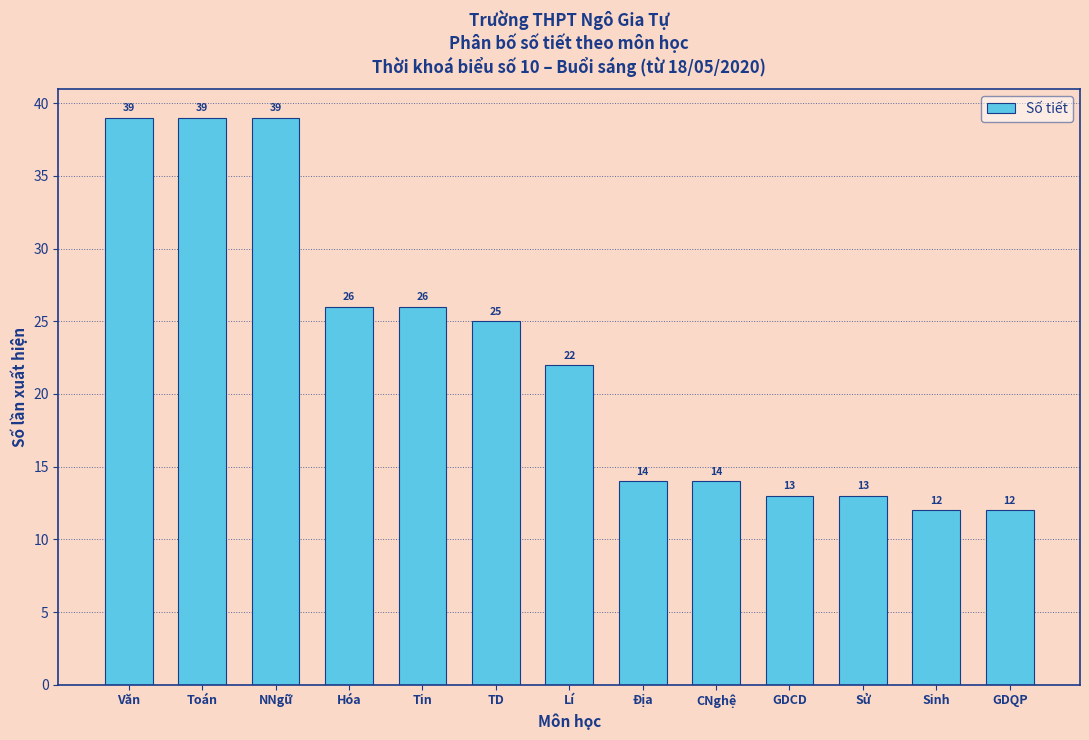

Reading left to right, what are all the values shown in this chart?

39	39	39	26	26	25	22	14	14	13	13	12	12